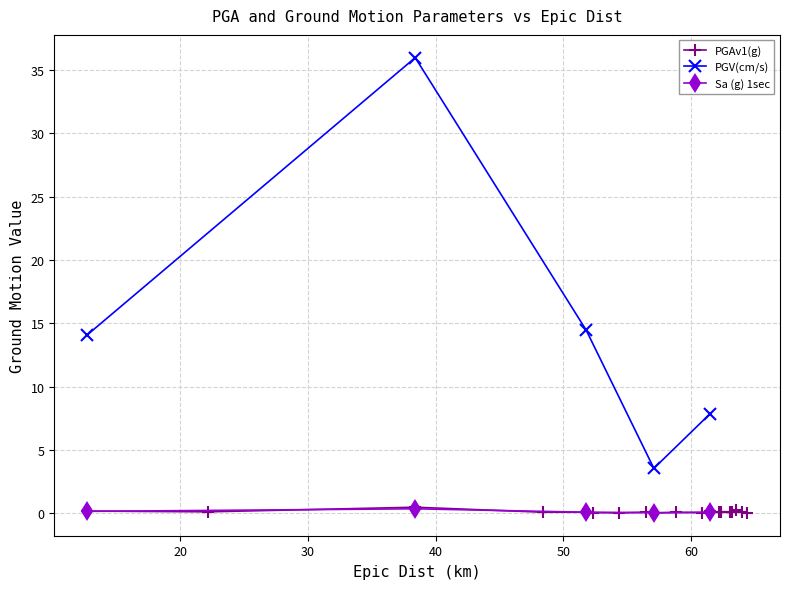

True or false: PGV(cm/s) and Sa (g) 1sec intersect in this chart.

False